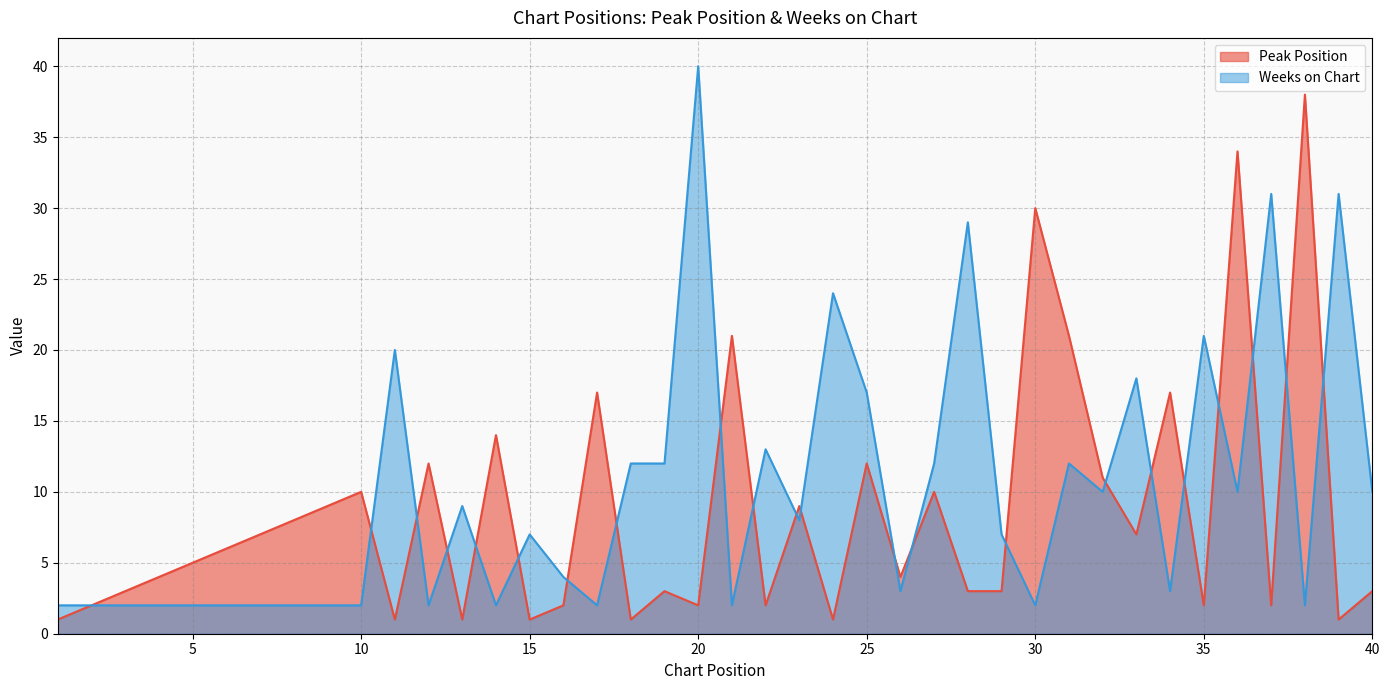

Does the chart display data point markers on the line(s)?

No